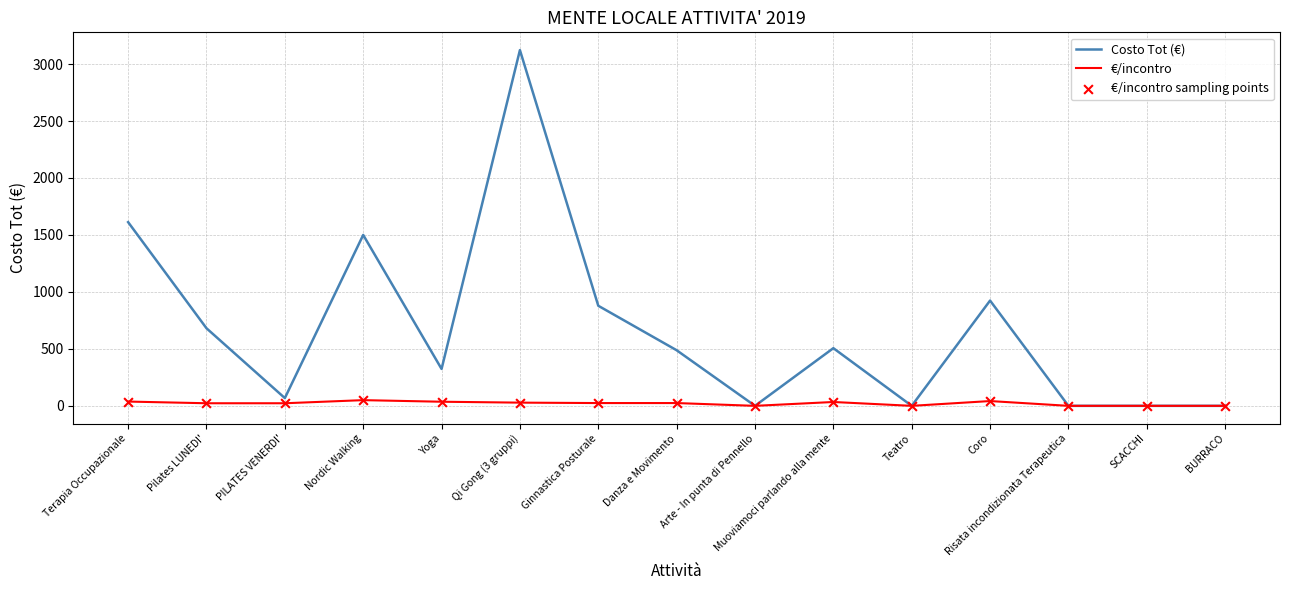

Is the value of €/incontro at Pilates LUNEDI' greater than the value of Costo Tot (€) at Danza e Movimento?

No